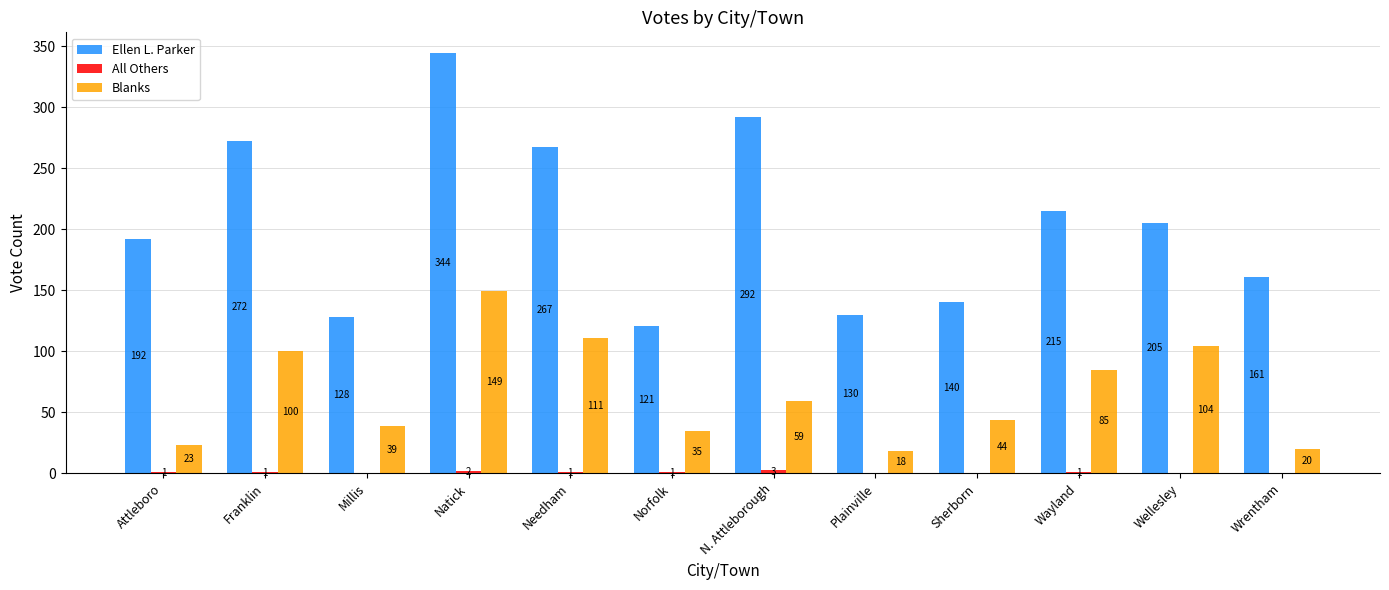

What is the sum of the Blanks values at Millis and Natick?

188